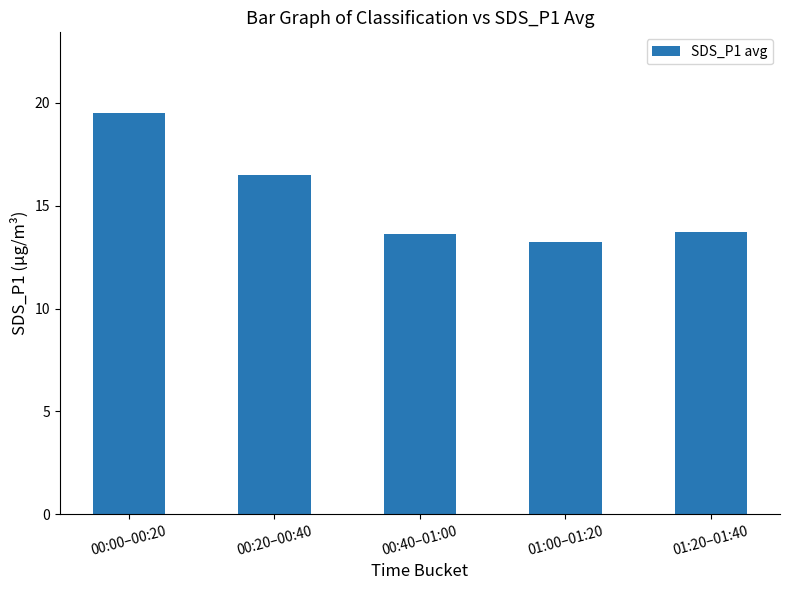

What is the ratio of the value at 00:20–00:40 to the value at 01:20–01:40?

1.2